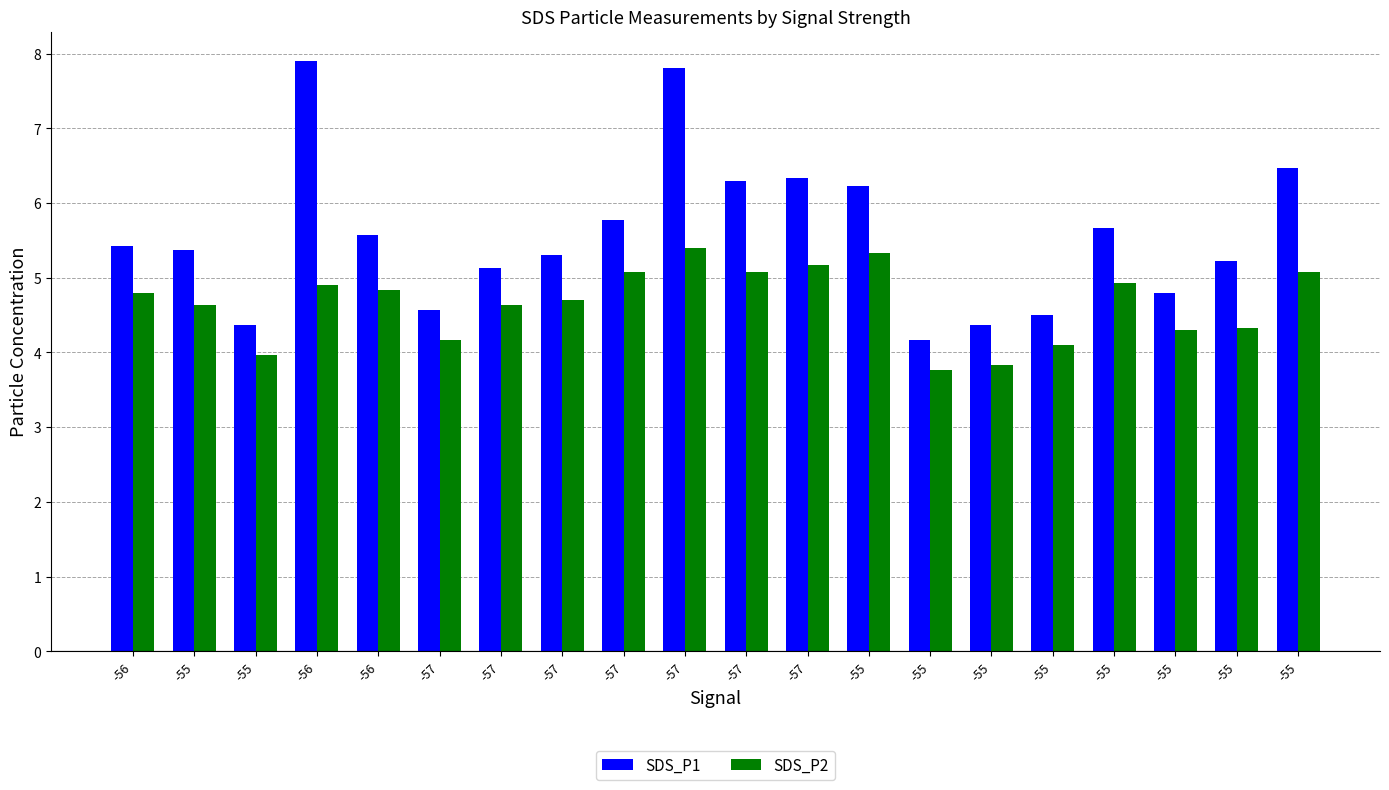

List the series in order of their peak value, highest first.

SDS_P1, SDS_P2